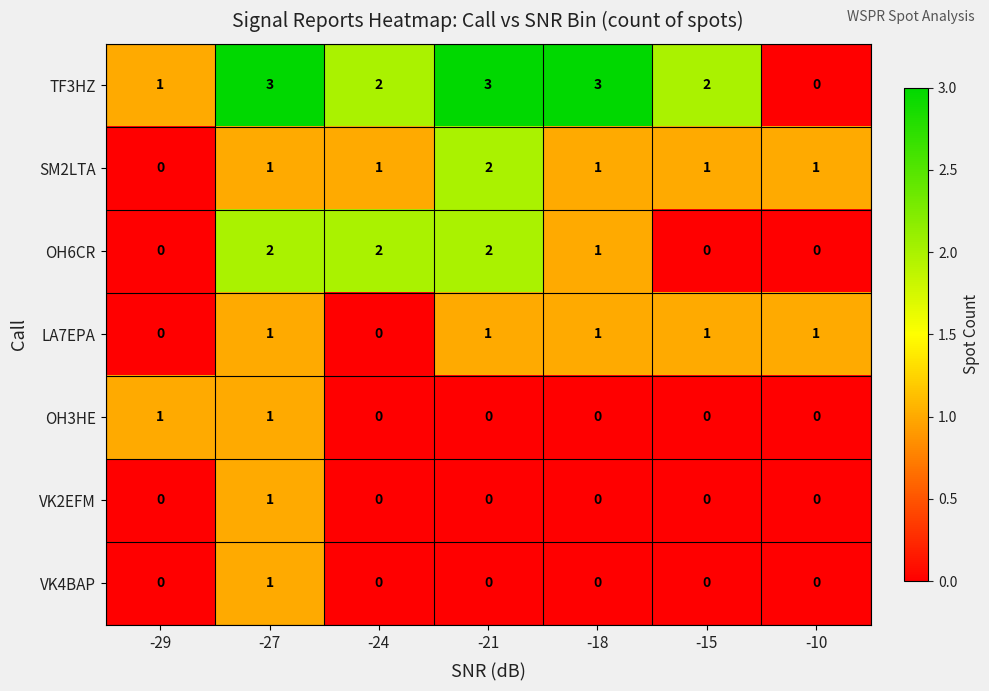

At which category is the sum across all series the highest?

-27